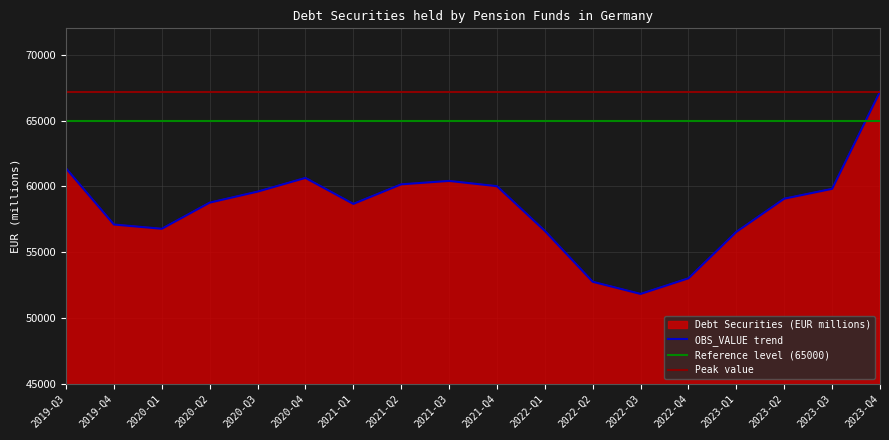

Approximately how many times larger is the value at 2019-Q3 compared to 2020-Q2?

1.0